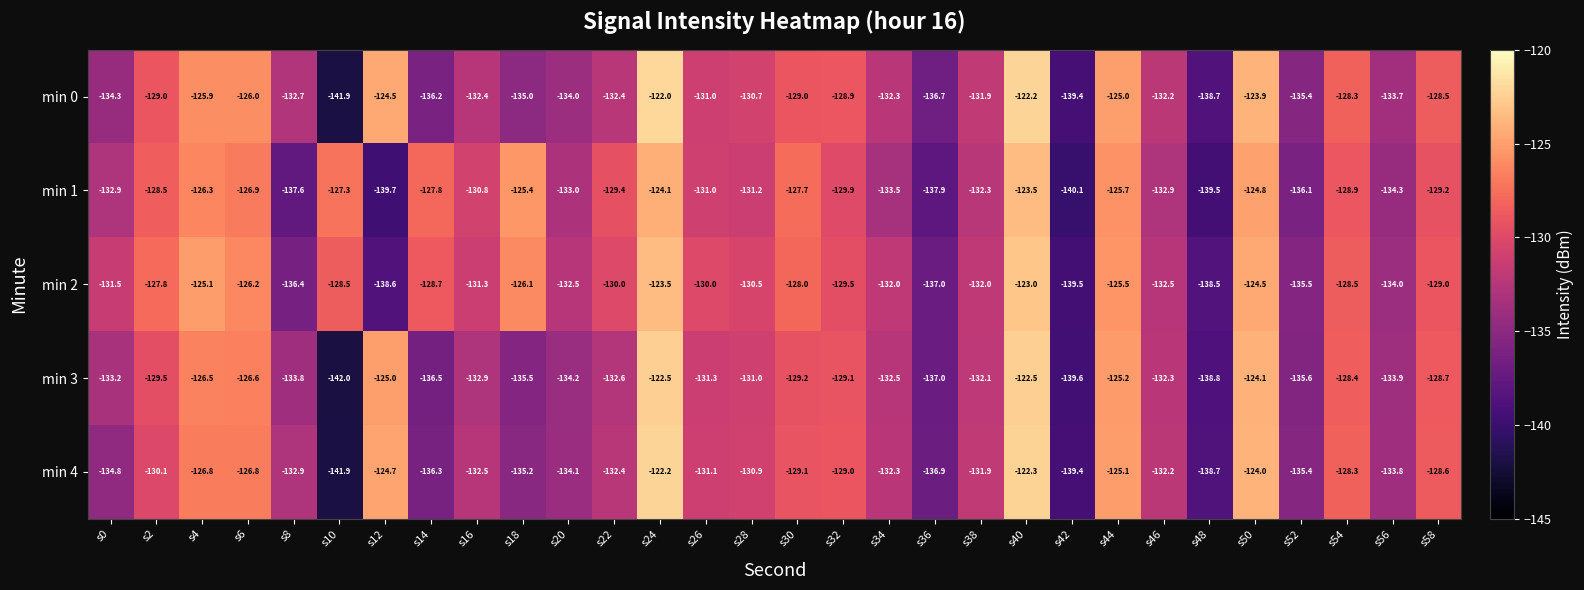

Which category has the lowest value in the min 0 series?

s10